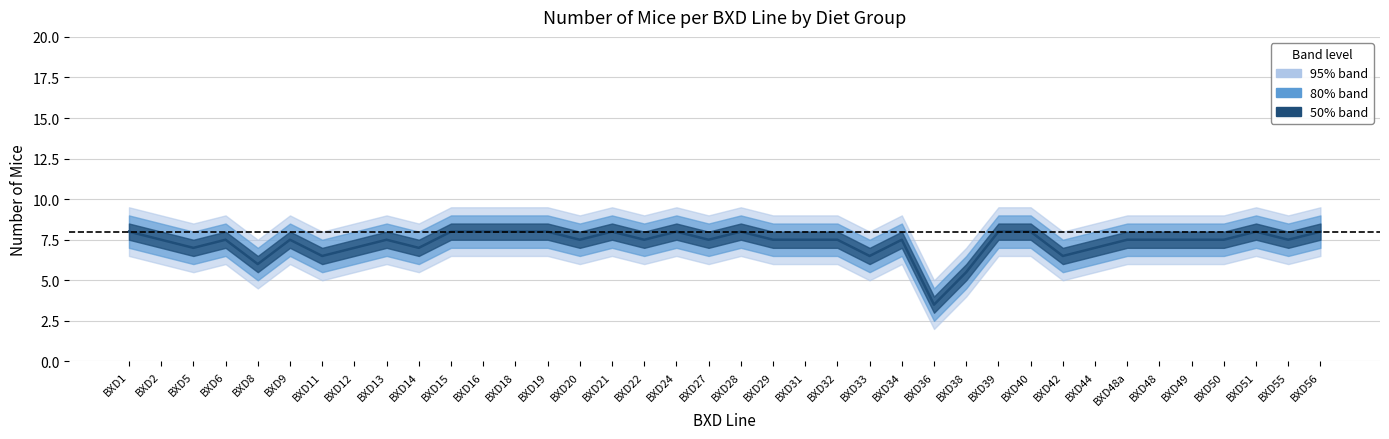

Rank the categories by value from highest to lowest.

BXD1, BXD15, BXD16, BXD18, BXD19, BXD21, BXD24, BXD28, BXD39, BXD40, BXD51, BXD56, BXD2, BXD6, BXD9, BXD13, BXD20, BXD22, BXD27, BXD29, BXD31, BXD32, BXD34, BXD48a, BXD48, BXD49, BXD50, BXD55, BXD5, BXD12, BXD14, BXD44, BXD11, BXD33, BXD42, BXD8, BXD38, BXD36